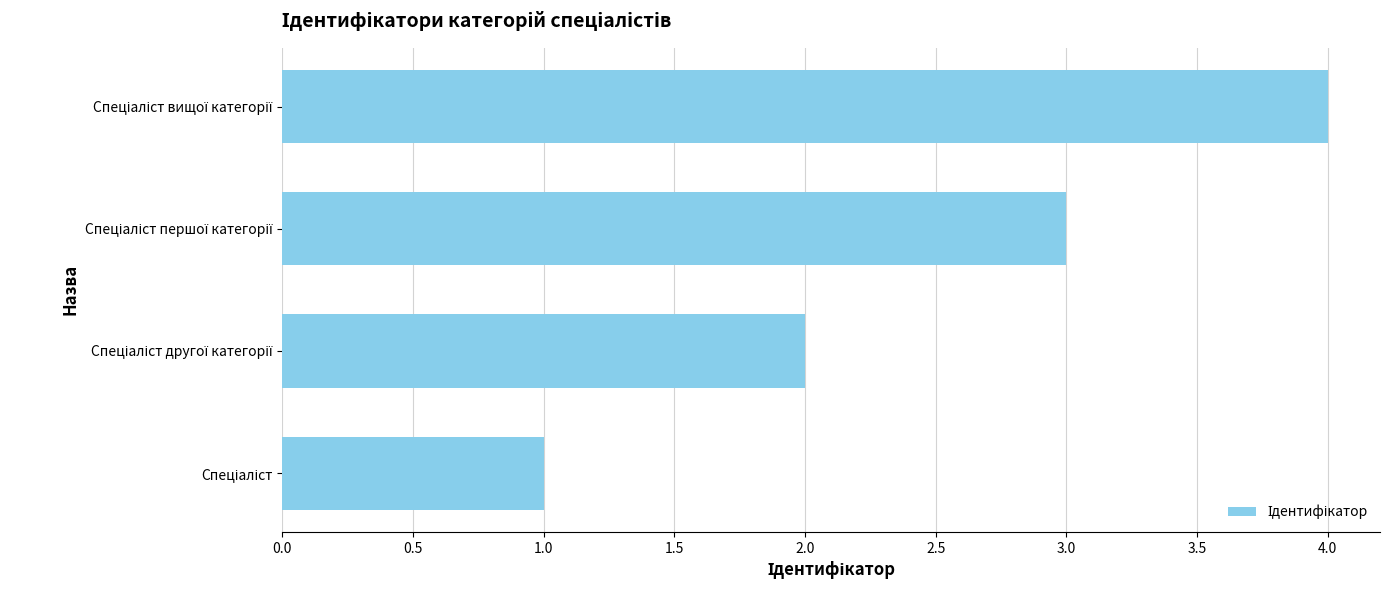

How many series are shown in this chart?

1